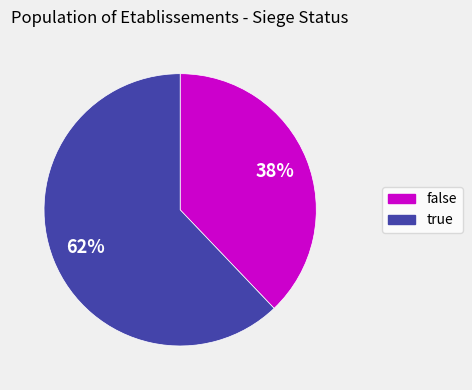

Count the number of slices in the pie.

2